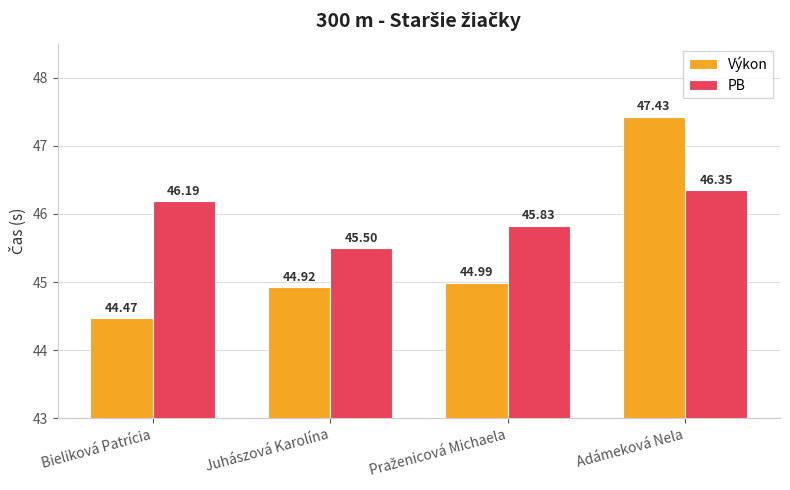

What is the maximum value for Výkon?

47.4